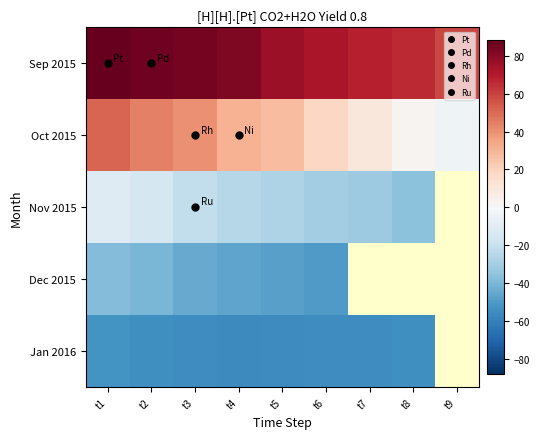

How many values in the Sep 2015 series exceed 75?

5